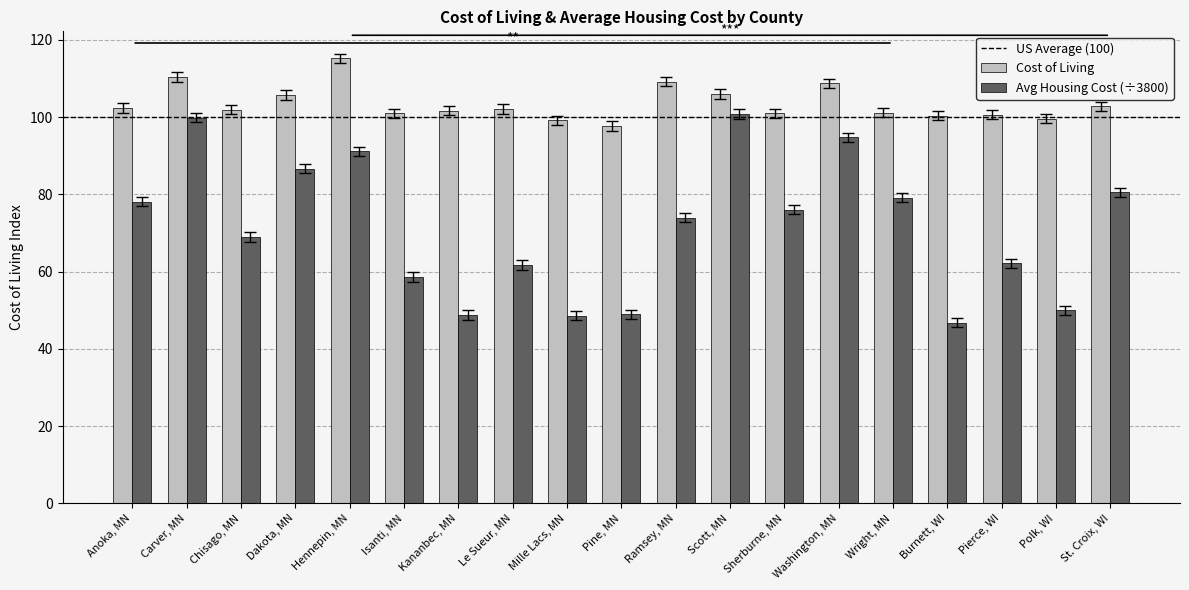

Which series changed the most between Mille Lacs, MN and St. Croix, WI?

Avg Housing Cost (÷3800)